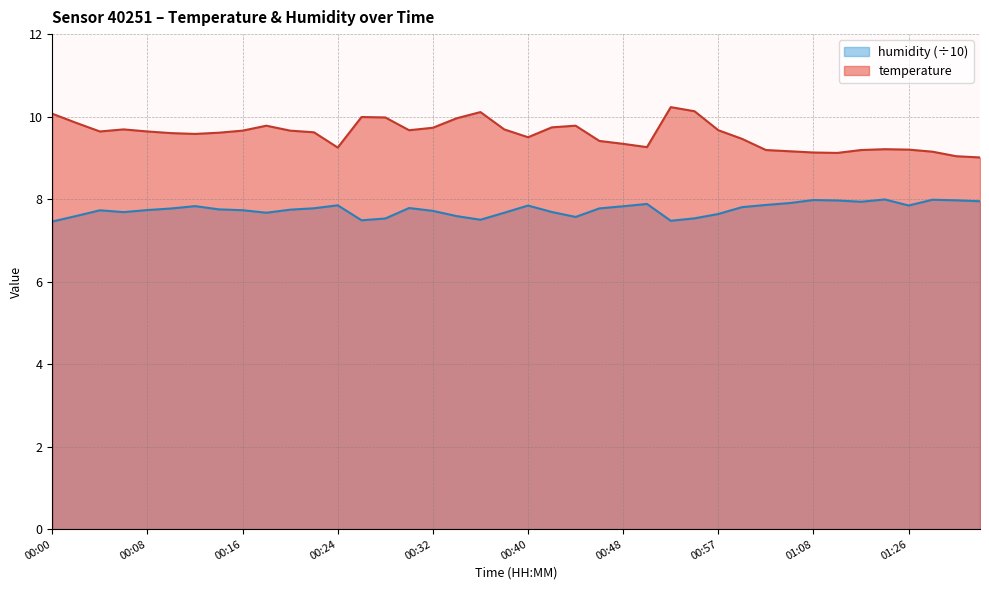

Which series changed the most between 00:36 and 01:28?

temperature